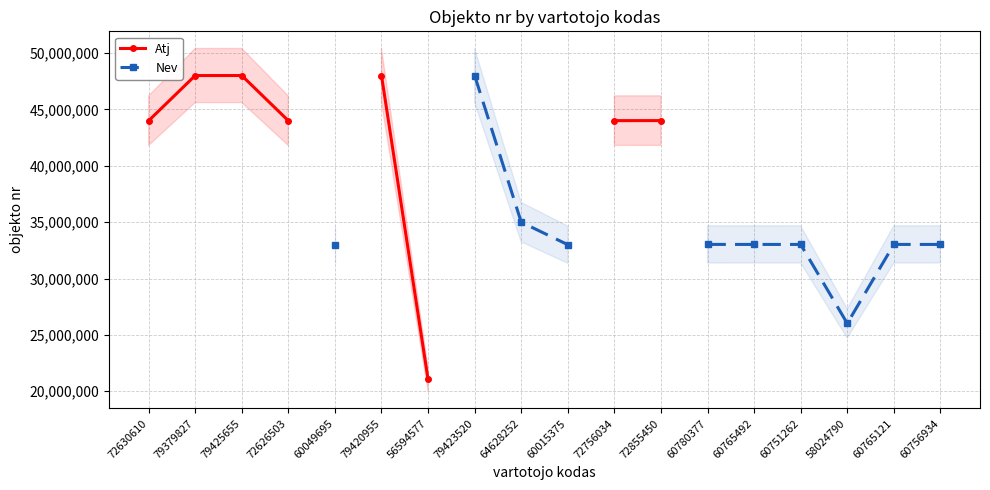

How many categories are shown in the chart?

18